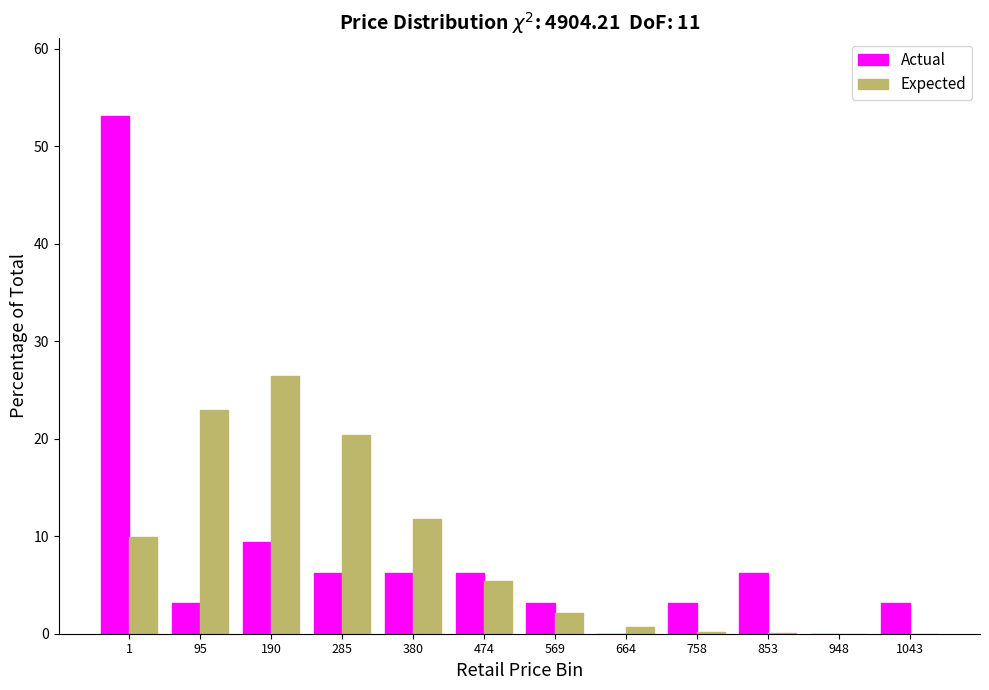

The value of Expected at 285 is 9.9. True or false?

False